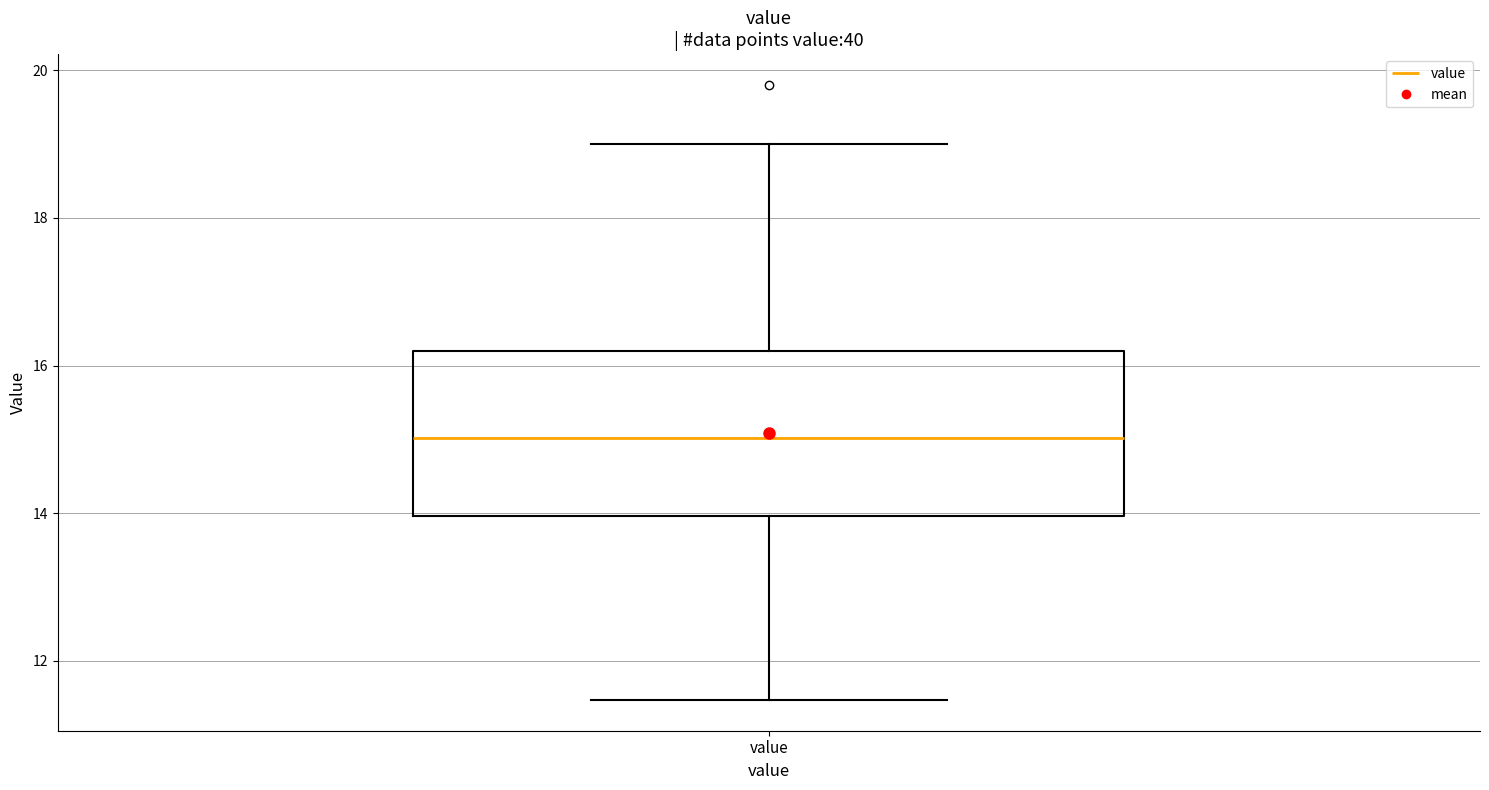

Read this box plot against the y-axis: the position of the median line, the range covered by the box, and the ends of both whiskers. The values are not printed on the chart, so give them approximately, as read against the axis.

median 15.0, box 14.0 to 16.2, whiskers 11.4 to 19.0